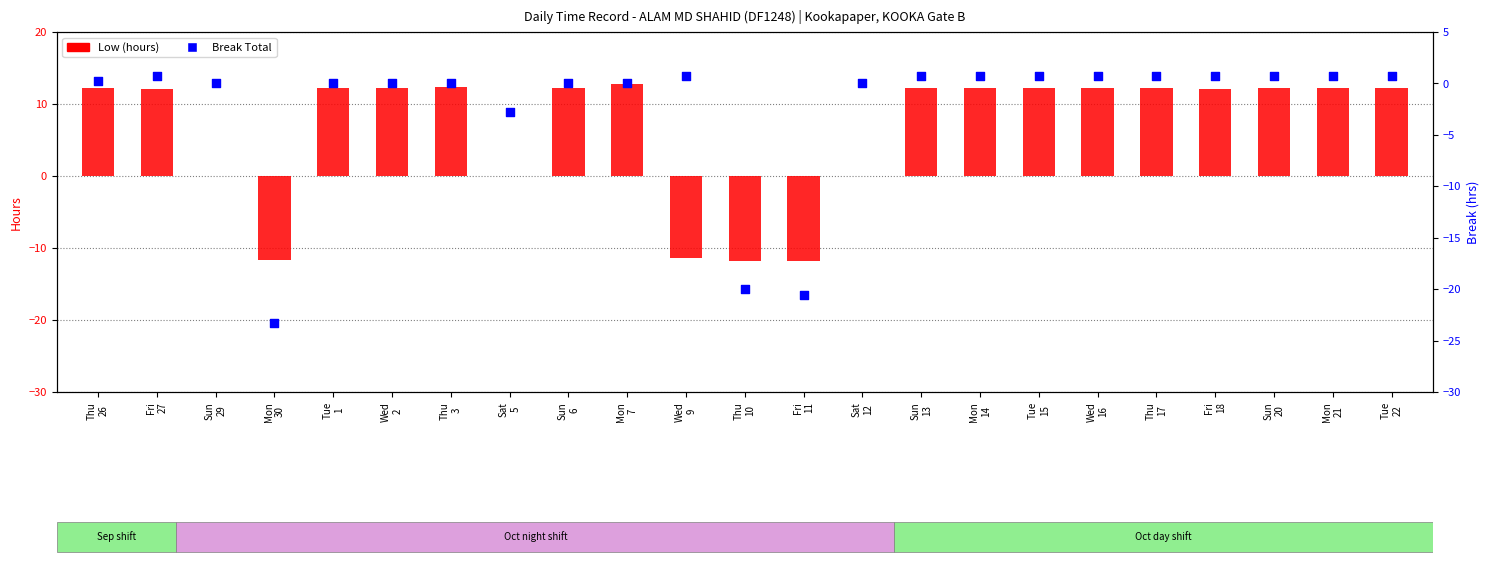

What is the total value across all series at Fri
11?

-32.3